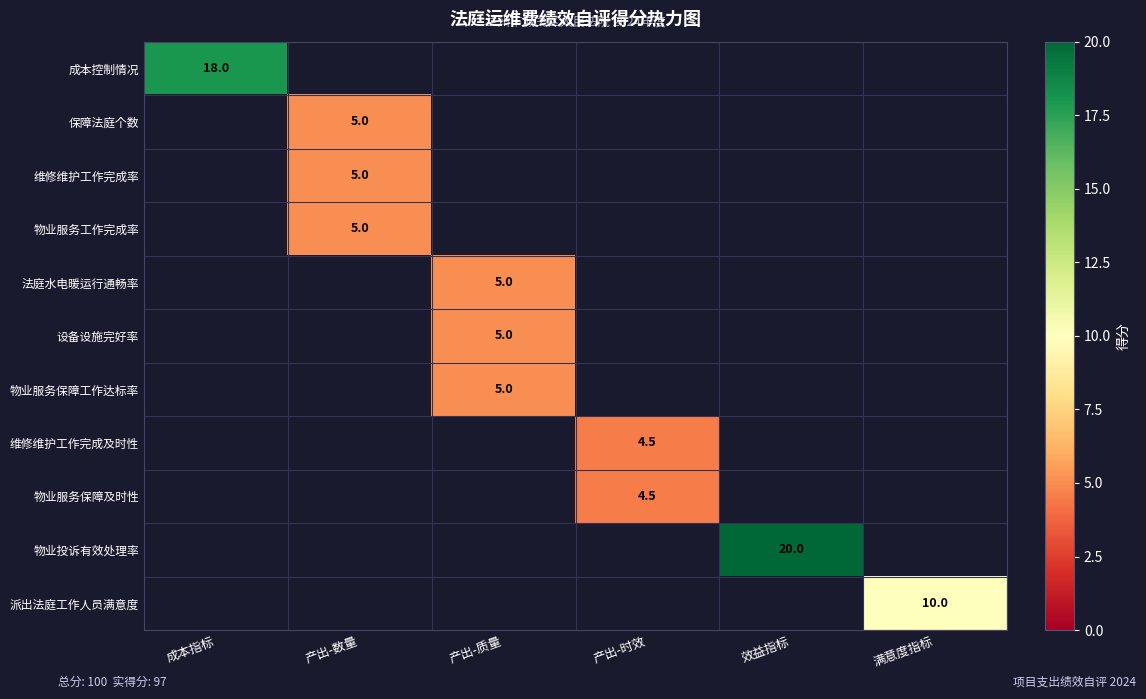

Between 产出-数量 and 产出-质量, which is larger?

产出-质量